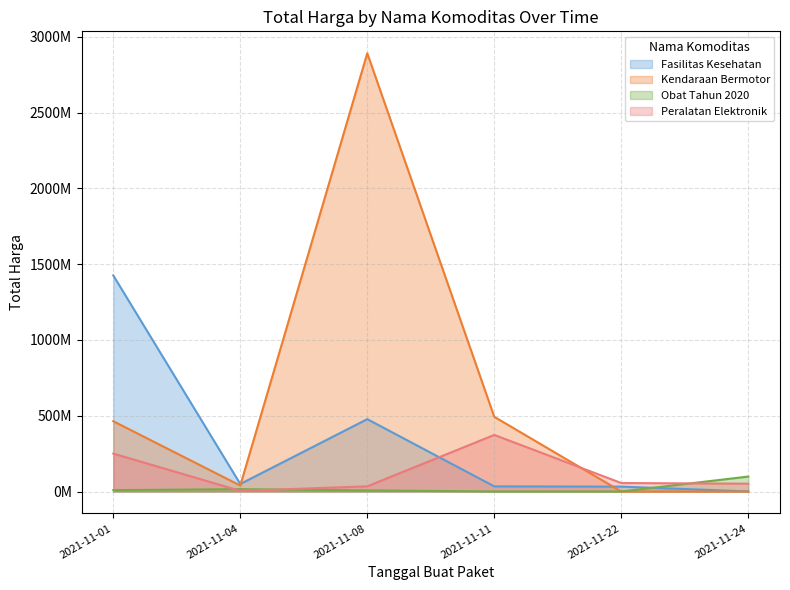

Rank the series by their maximum value, from highest to lowest.

Kendaraan Bermotor, Fasilitas Kesehatan, Peralatan Elektronik, Obat Tahun 2020